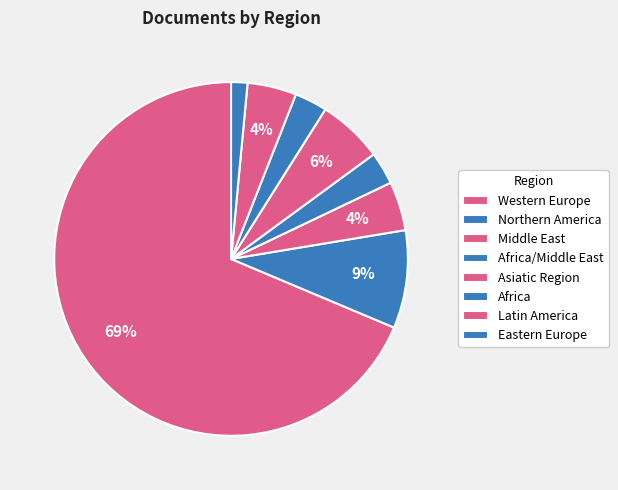

How many segments does this pie chart have?

8